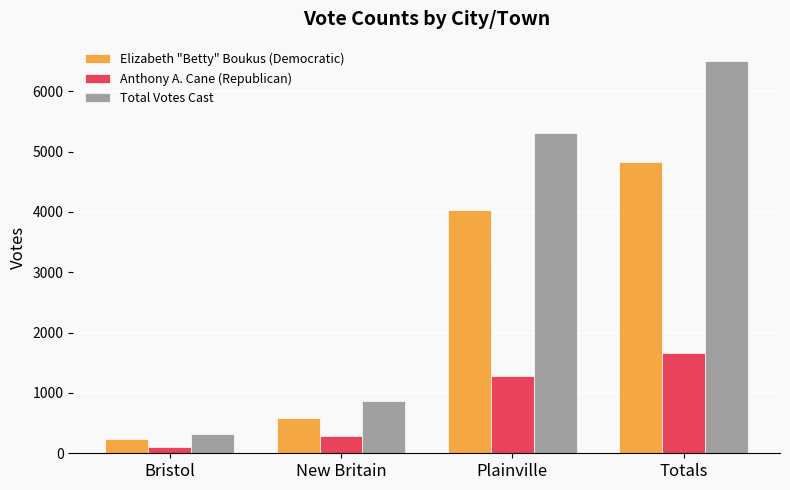

What value does the Elizabeth "Betty" Boukus (Democratic) series have at Totals?

4834